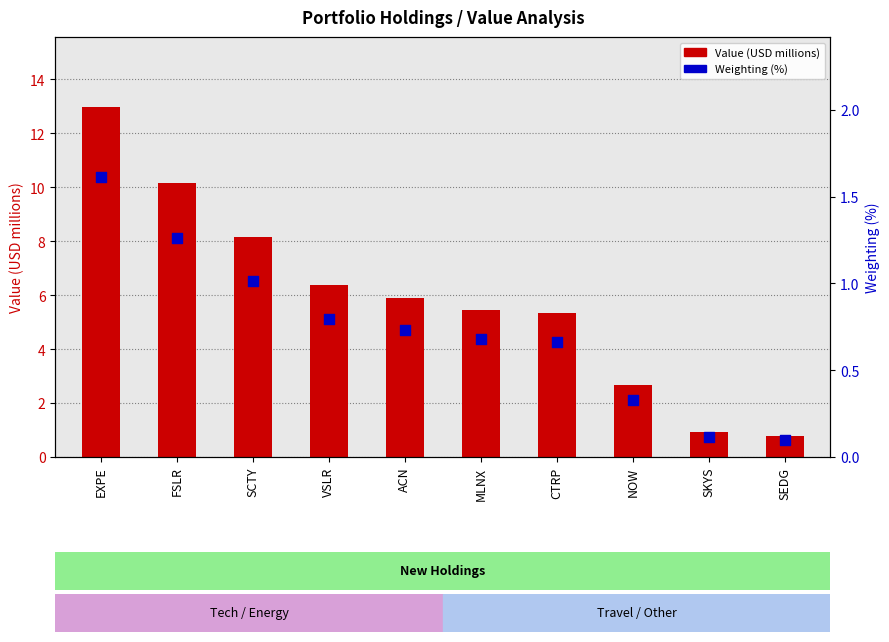

What are all the series names shown in the legend?

Value (USD millions), Weighting (%)